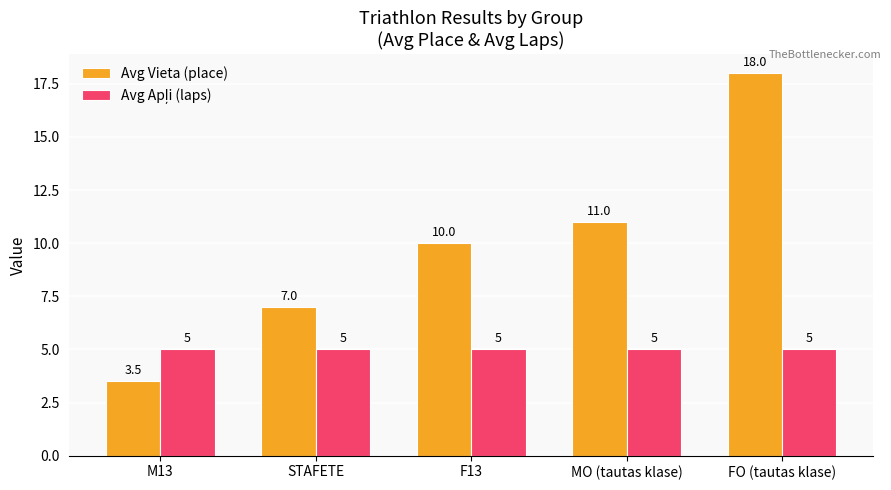

Read the Avg Vieta (place) value at FO (tautas klase).

18.0